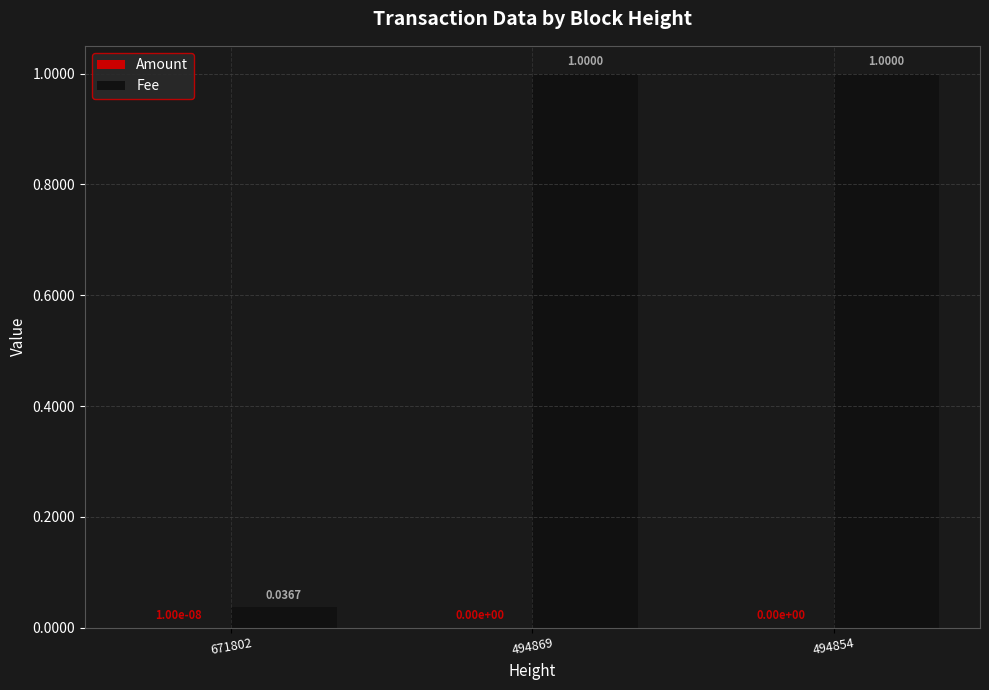

Which series has the largest total across all categories?

Fee